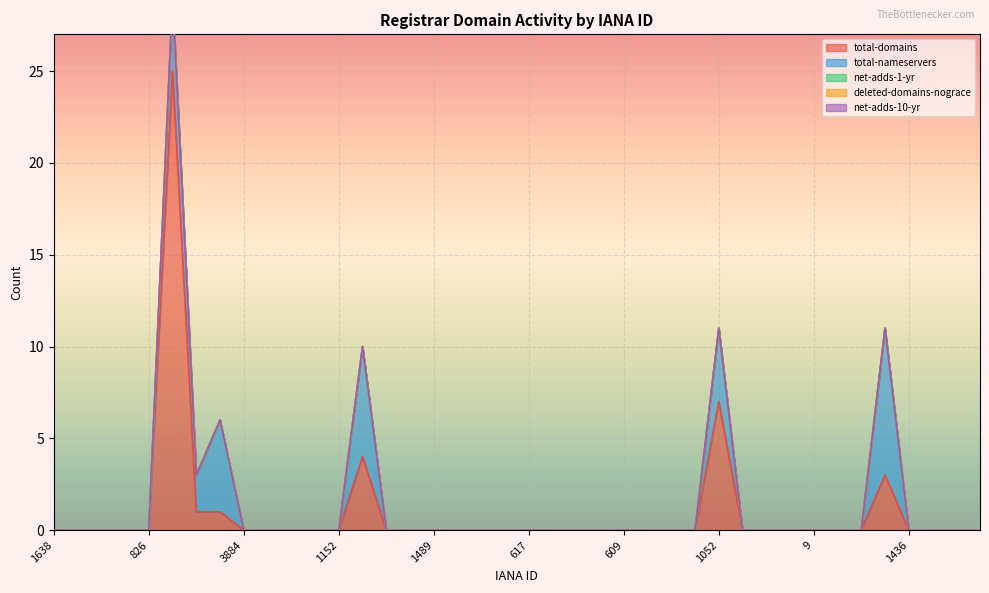

Is the value of total-nameservers at 1638 greater than the value of total-domains at 1366?

No